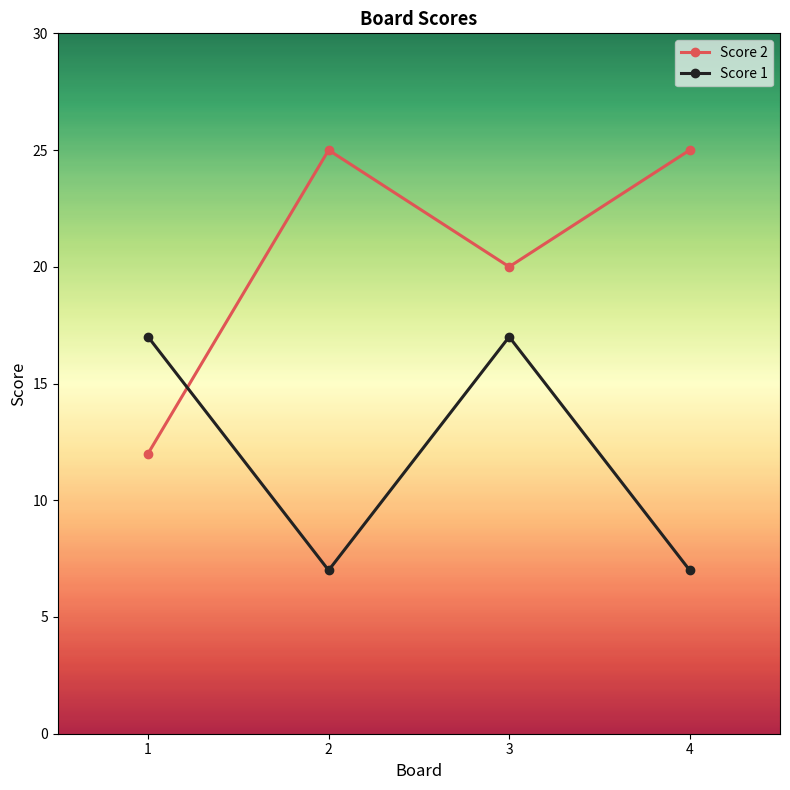

The value of Score 1 at 1 is 17. True or false?

True